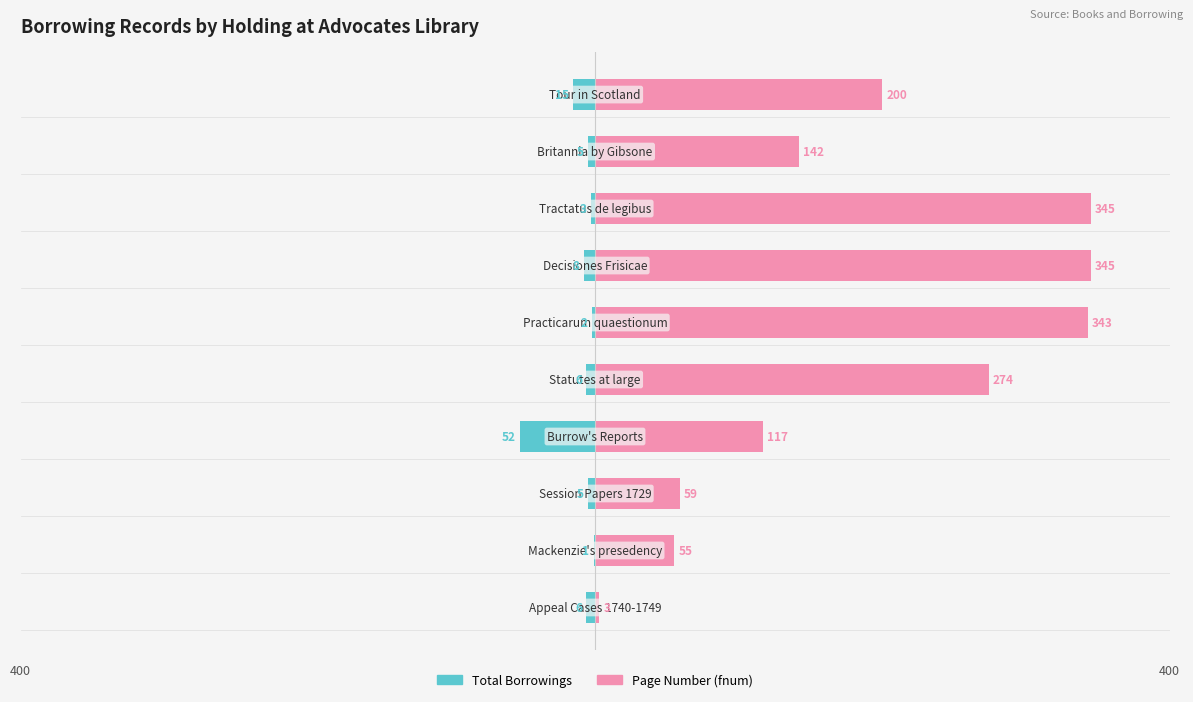

Rank the series at 1 from highest to lowest value.

Page Number, Total Borrowings